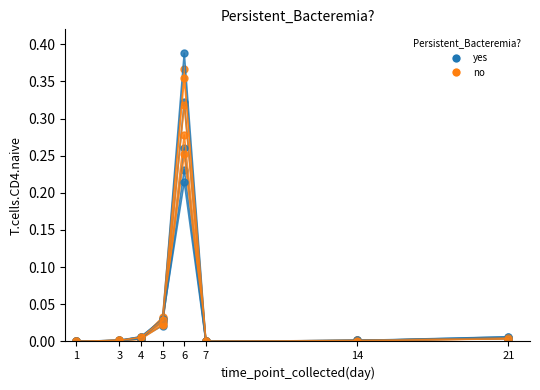

Reading left to right, list all the values displayed in this chart.

yes: 0.0	0.0	0.0	0.0	0.2	0.0	0.0	0.0
no: 0.0	0.0	0.0	0.0	0.4	0.0	0.0	0.0